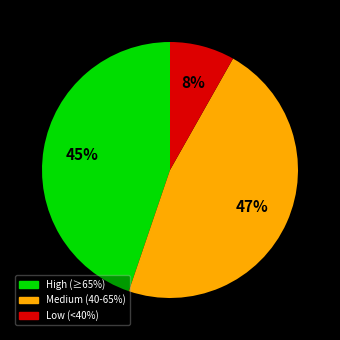

Does any single category account for the majority?

No